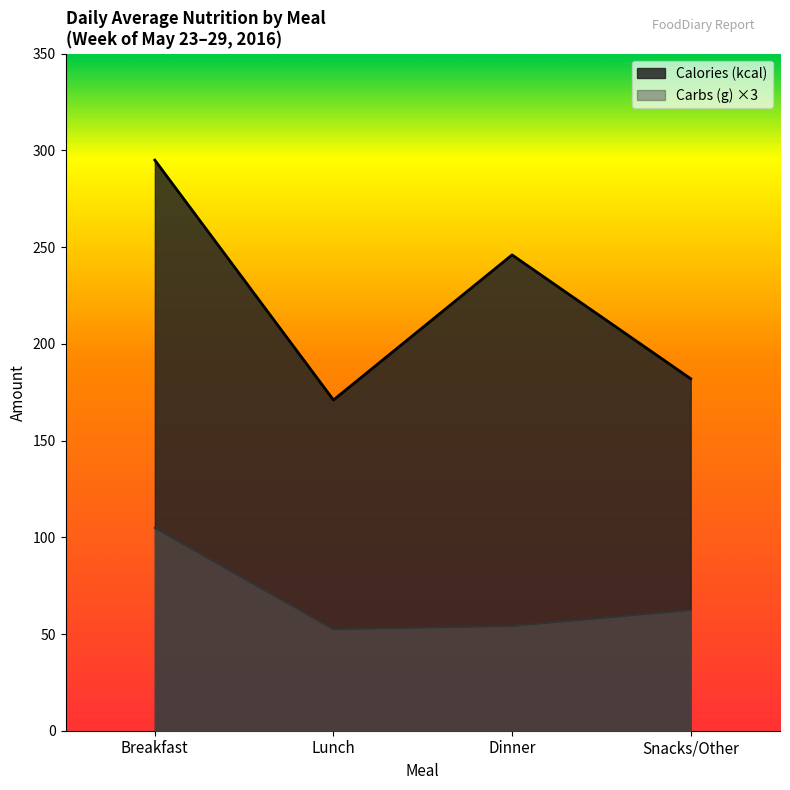

What is the average value of the Calories (kcal) series?

223.5